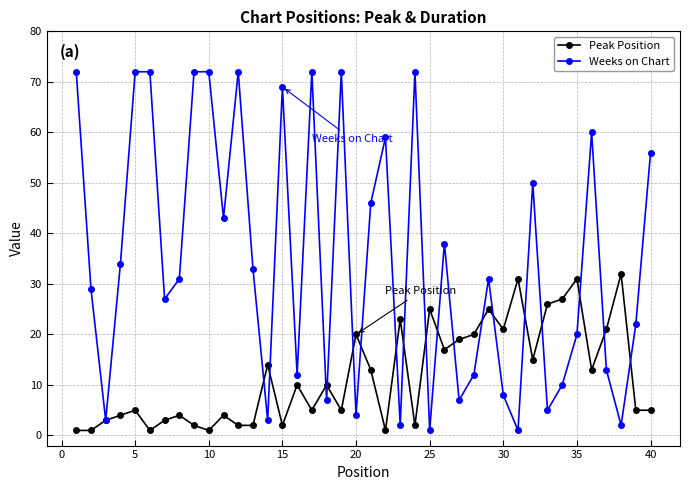

Reading left to right, what are all the values shown in this chart?

Peak Position: 1	1	3	4	5	1	3	4	2	1	4	2	2	14	2	10	5	10	5	20	13	1	23	2	25	17	19	20	25	21	31	15	26	27	31	13	21	32	5	5
Weeks on Chart: 72	29	3	34	72	72	27	31	72	72	43	72	33	3	69	12	72	7	72	4	46	59	2	72	1	38	7	12	31	8	1	50	5	10	20	60	13	2	22	56